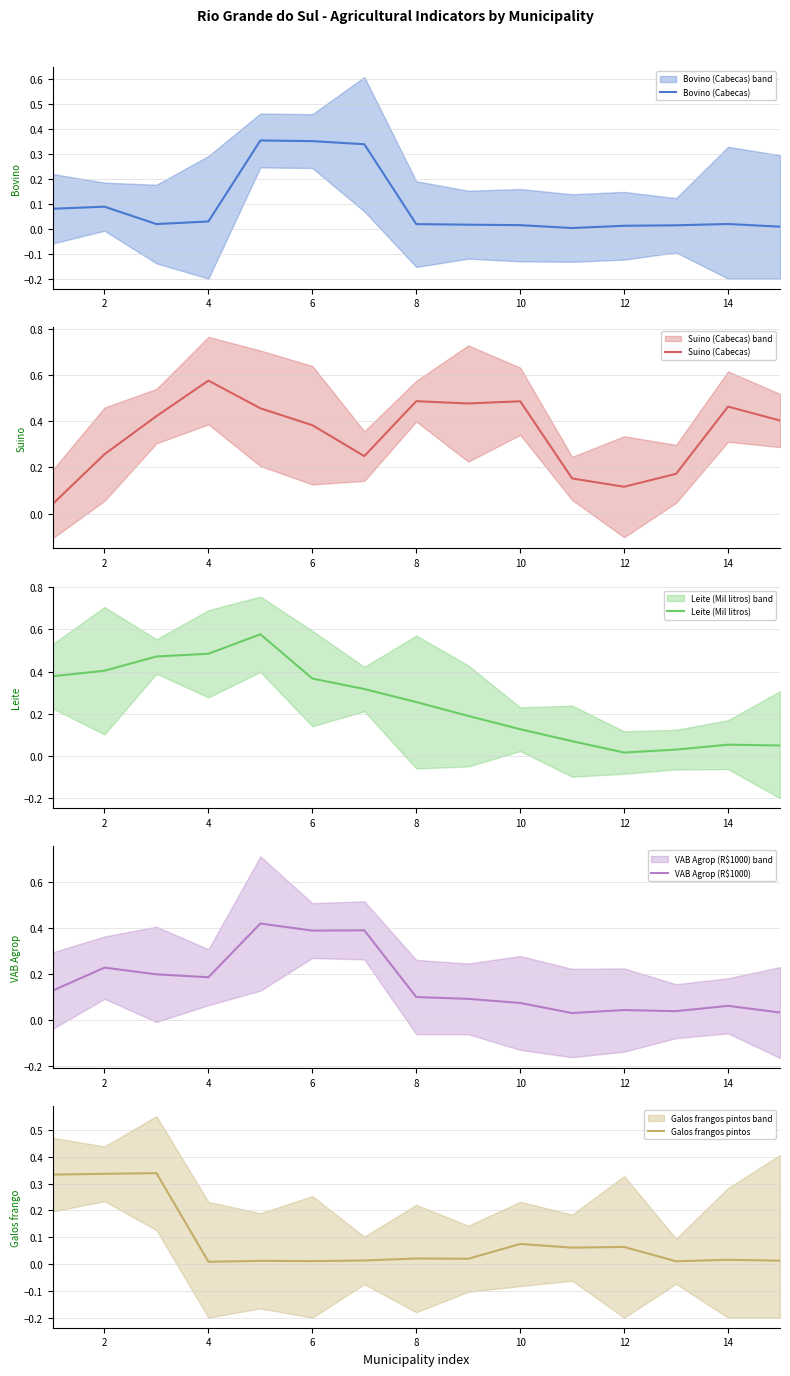

True or false: Suino (Cabecas) has a value of 0.7 at 8.

False